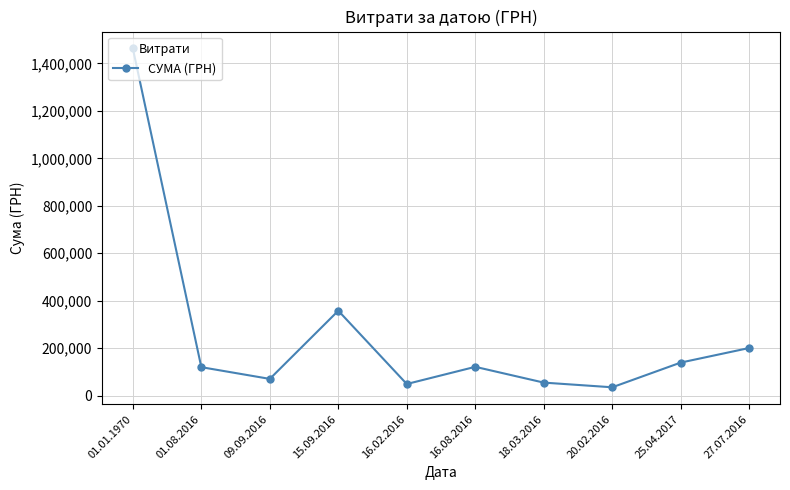

What is the label of the 3rd point from the right?

20.02.2016